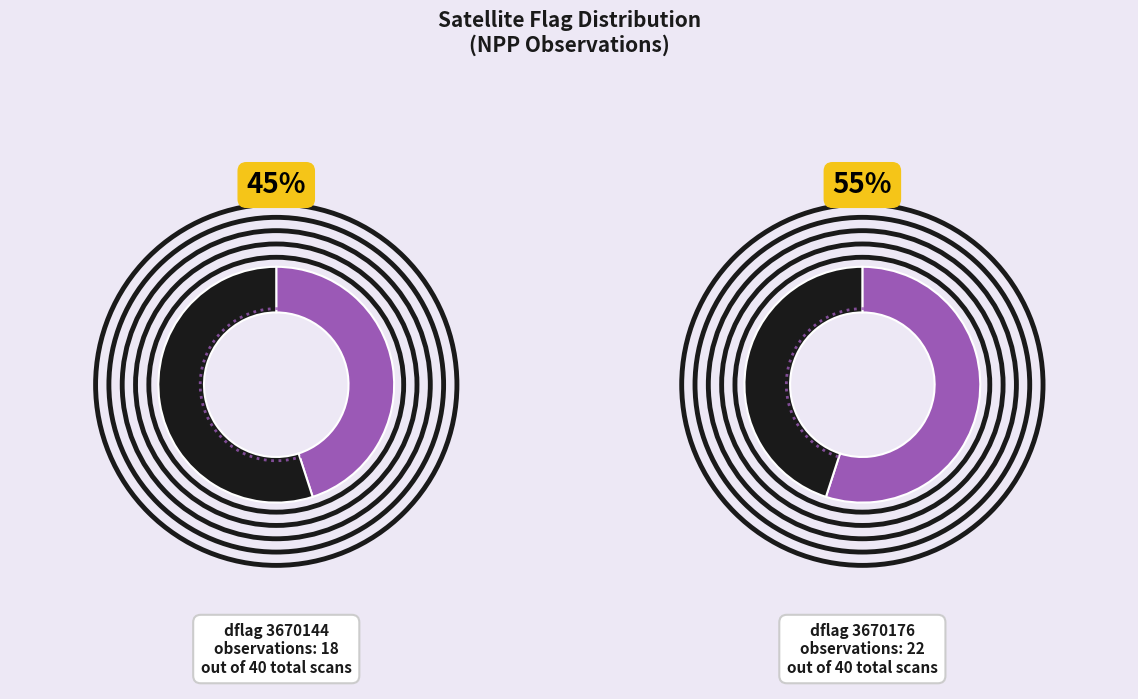

True or false: 3670176 accounts for 47% of the total.

False